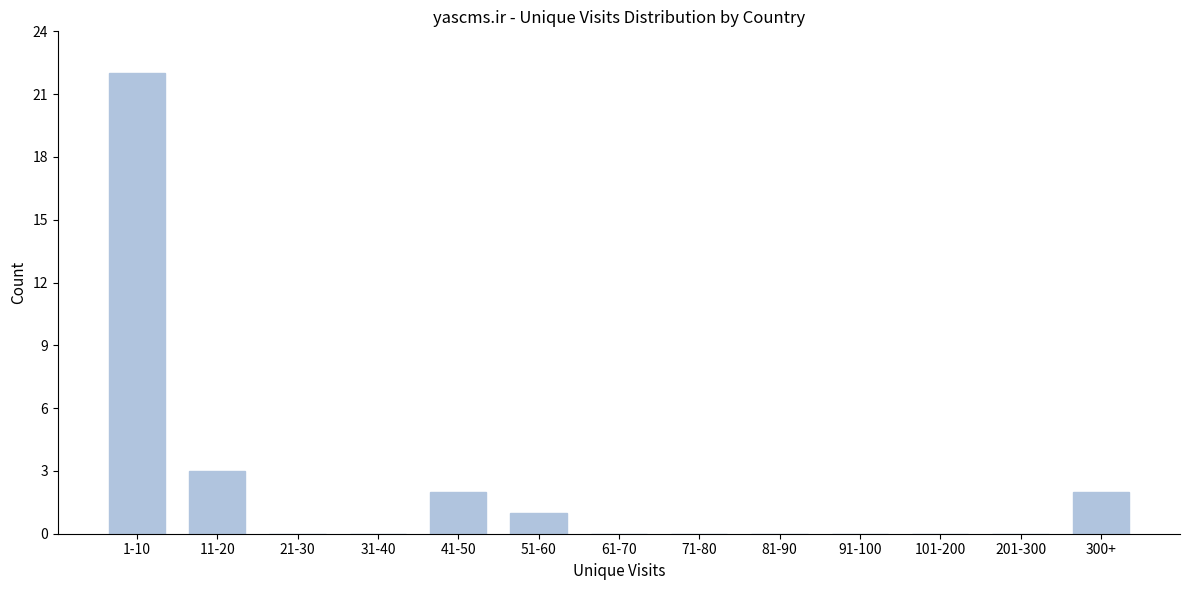

Reading left to right, what are all the values shown in this chart?

1-10=22	11-20=3	21-30=0	31-40=0	41-50=2	51-60=1	61-70=0	71-80=0	81-90=0	91-100=0	101-200=0	201-300=0	300+=2